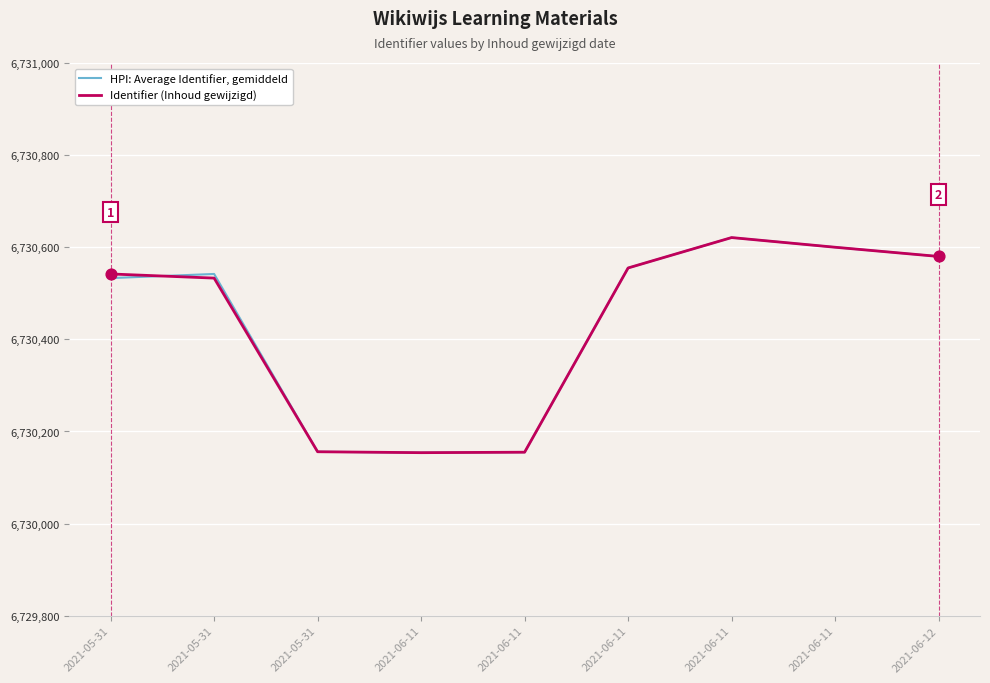

What are all the series names shown in the legend?

HPI: Average Identifier, gemiddeld, Identifier (Inhoud gewijzigd)